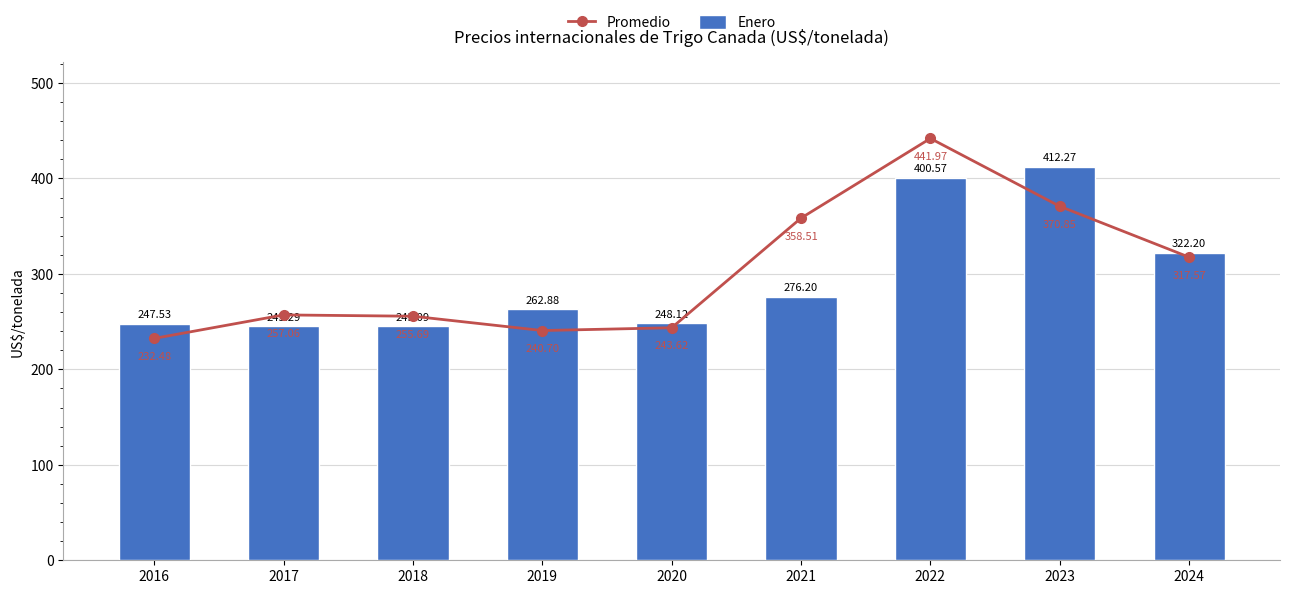

Is it true that Enero equals 395.4 at 2021?

False